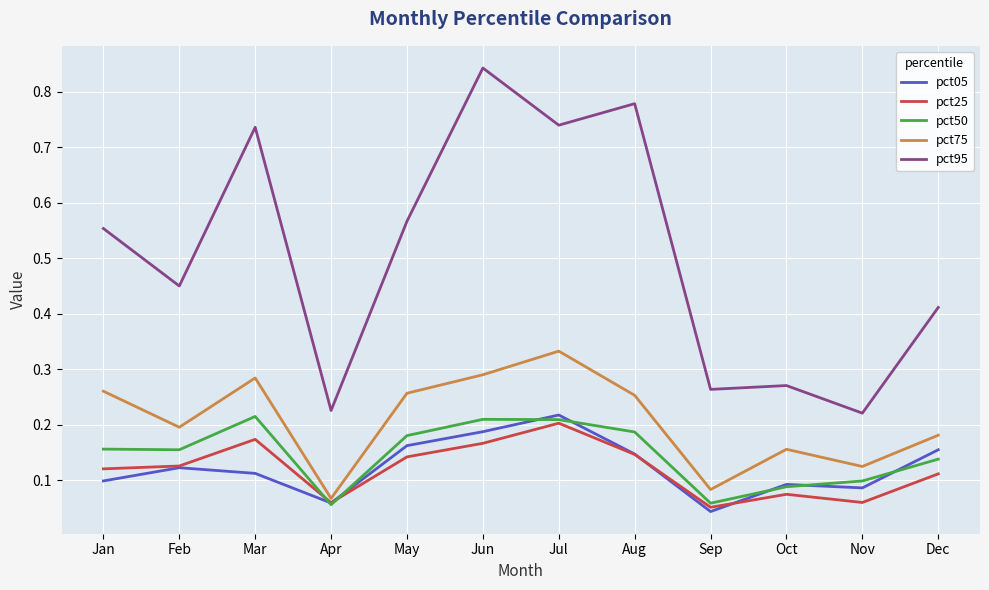

True or false: pct25 and pct75 cross at least once.

False